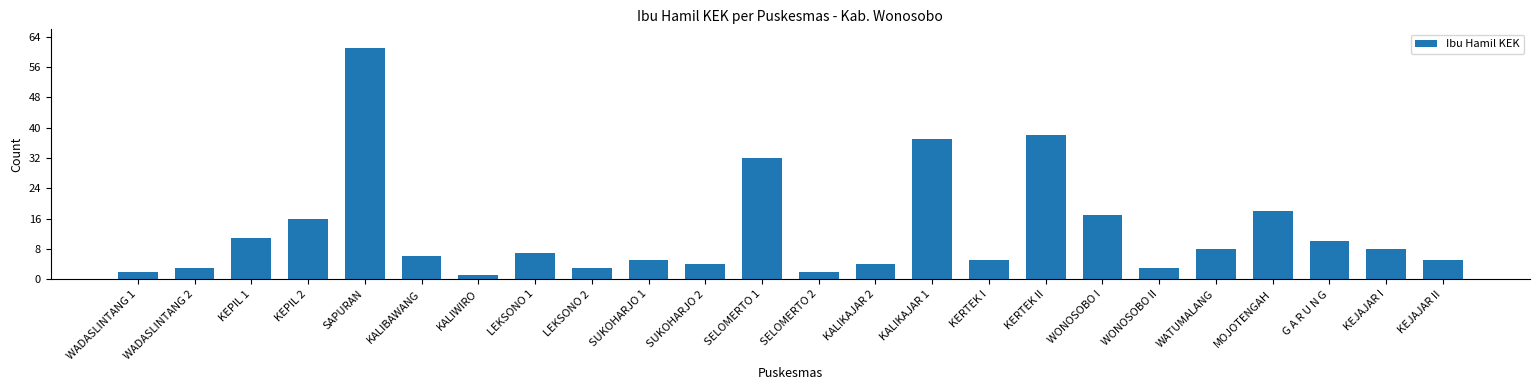

How many data points does each series have?

24